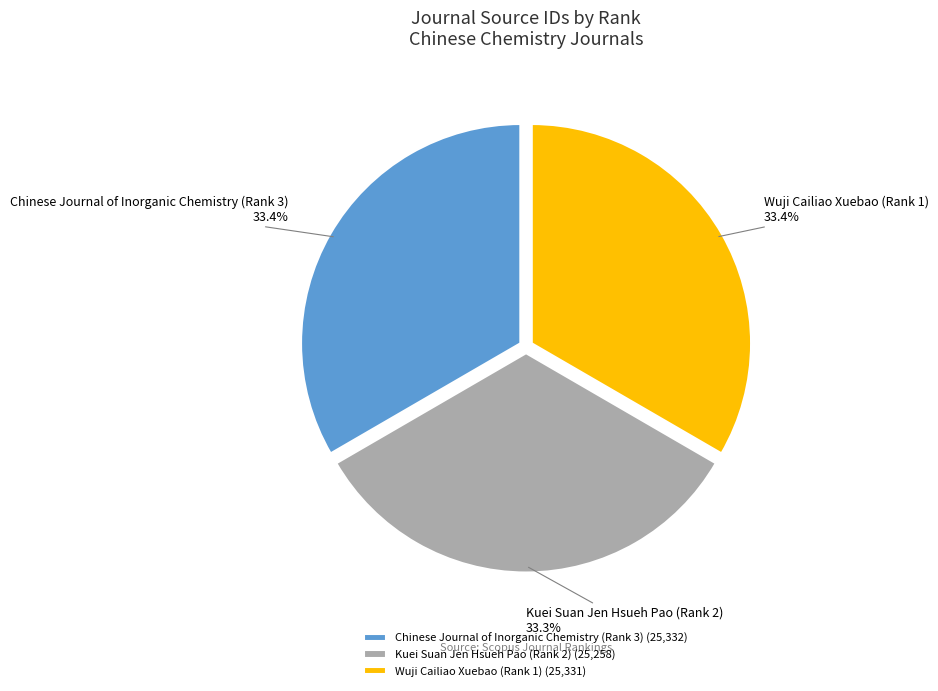

Is Wuji Cailiao Xuebao (Rank 1) the majority of the pie?

No